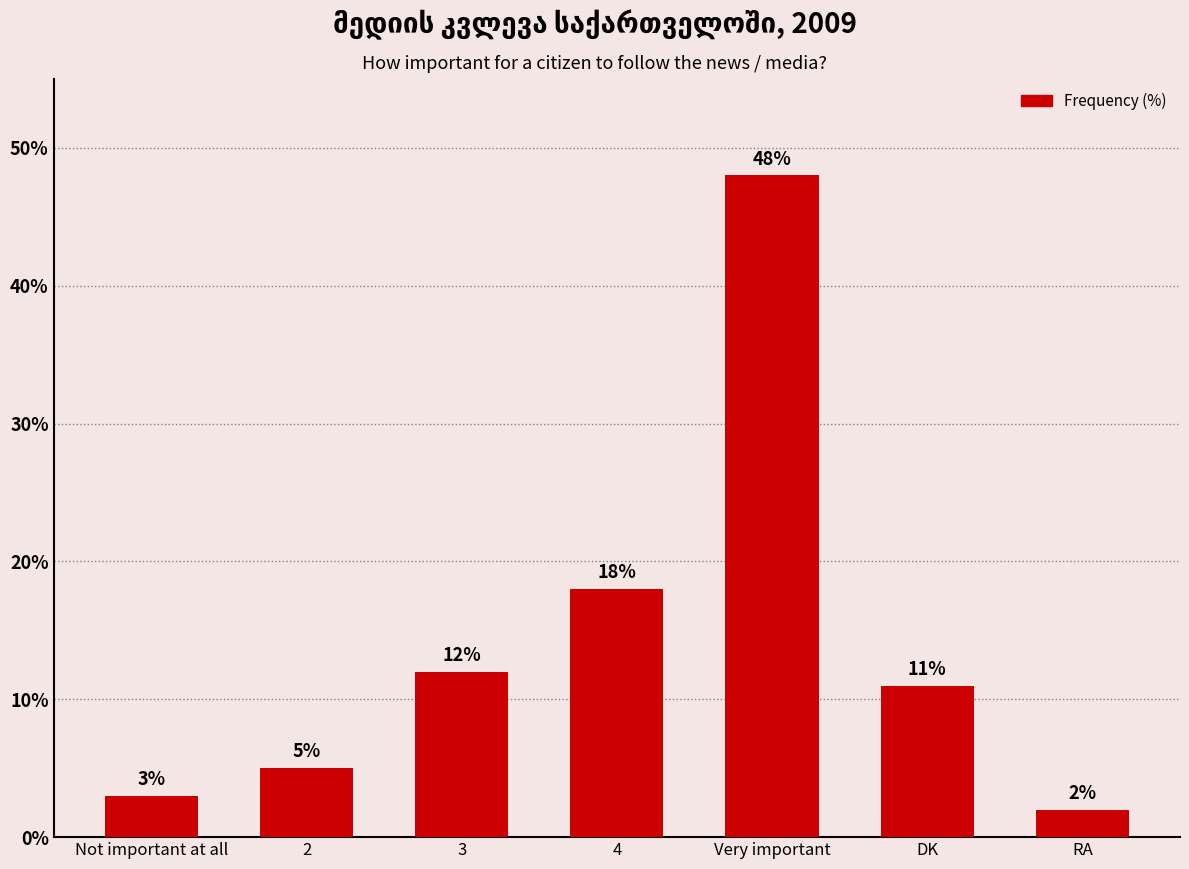

What value does the data have at Not important at all?

3